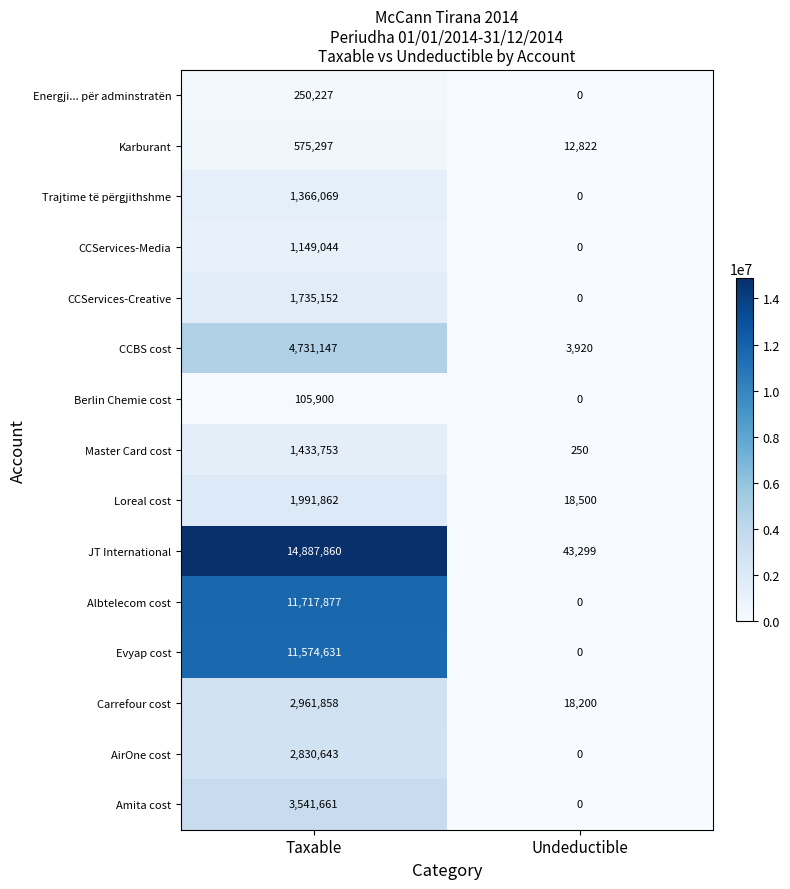

The JT International series shows 43299 at Undeductible. True or false?

True